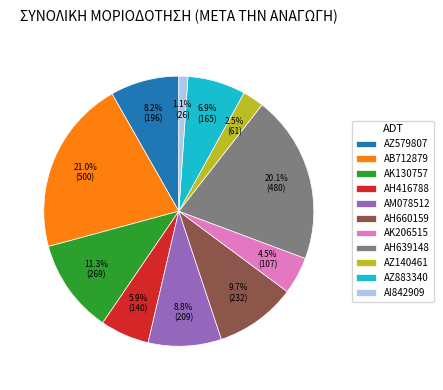

How many segments does this pie chart have?

11